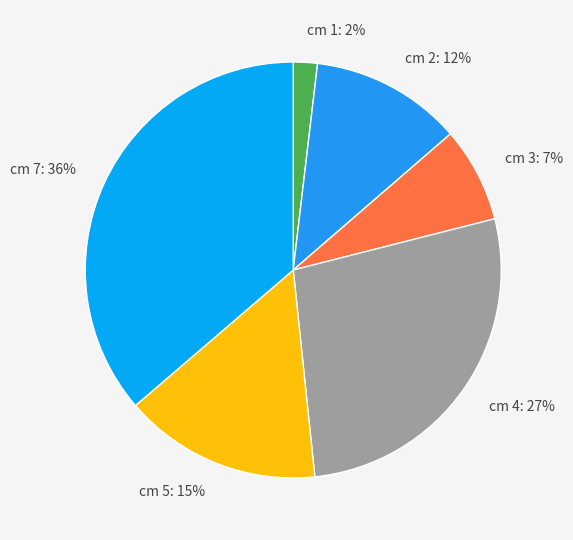

Is the sum of cm 4 and cm 2 greater than half?

No